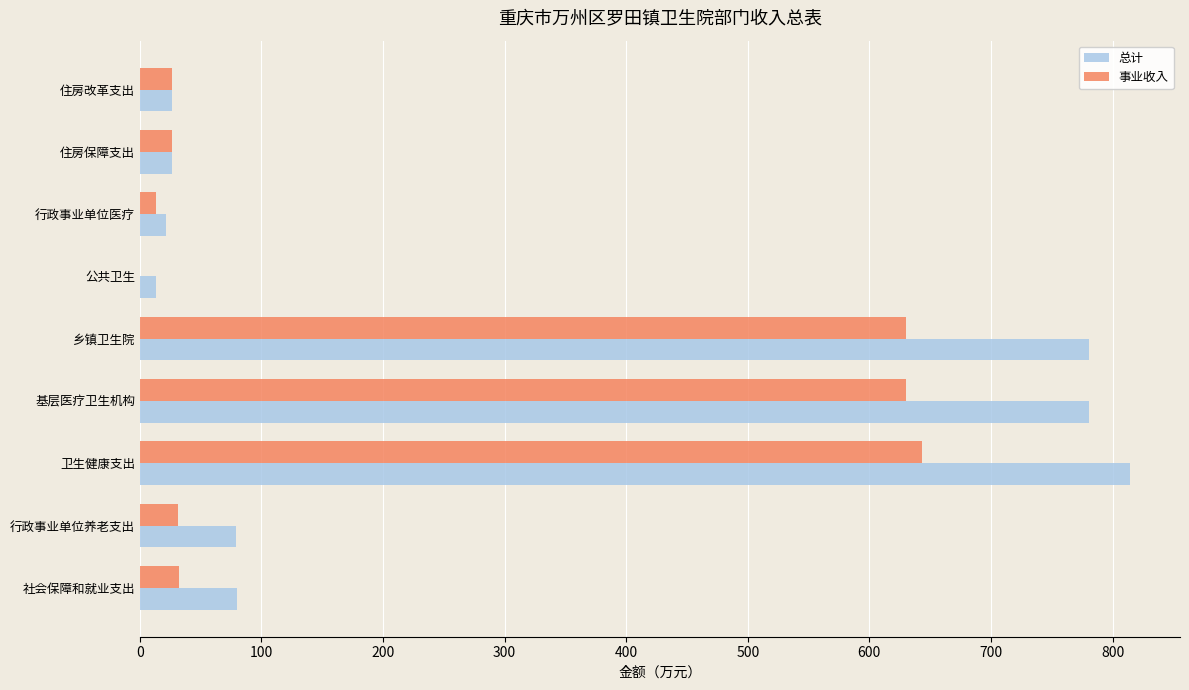

What is the sum of all 事业收入 values?

2033.5